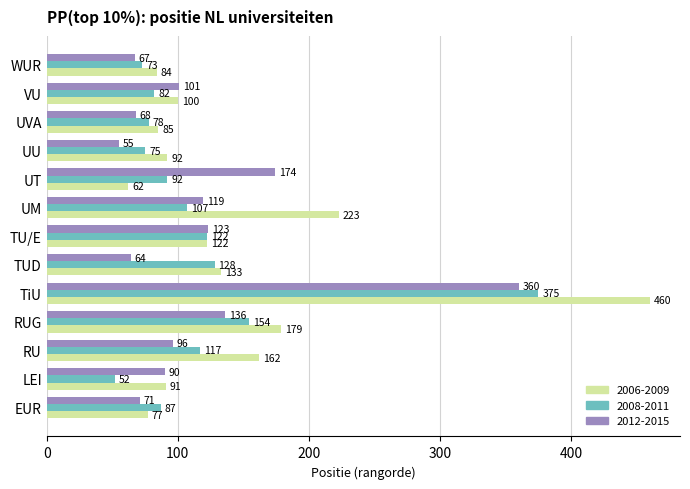

Where is 2008-2011 nearest to the value 213?

RUG